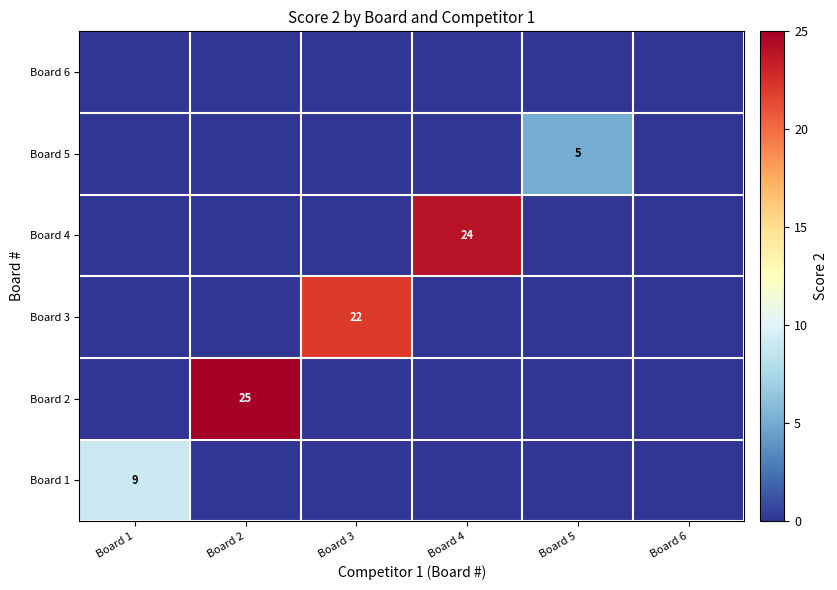

Count the number of data series in this chart.

6